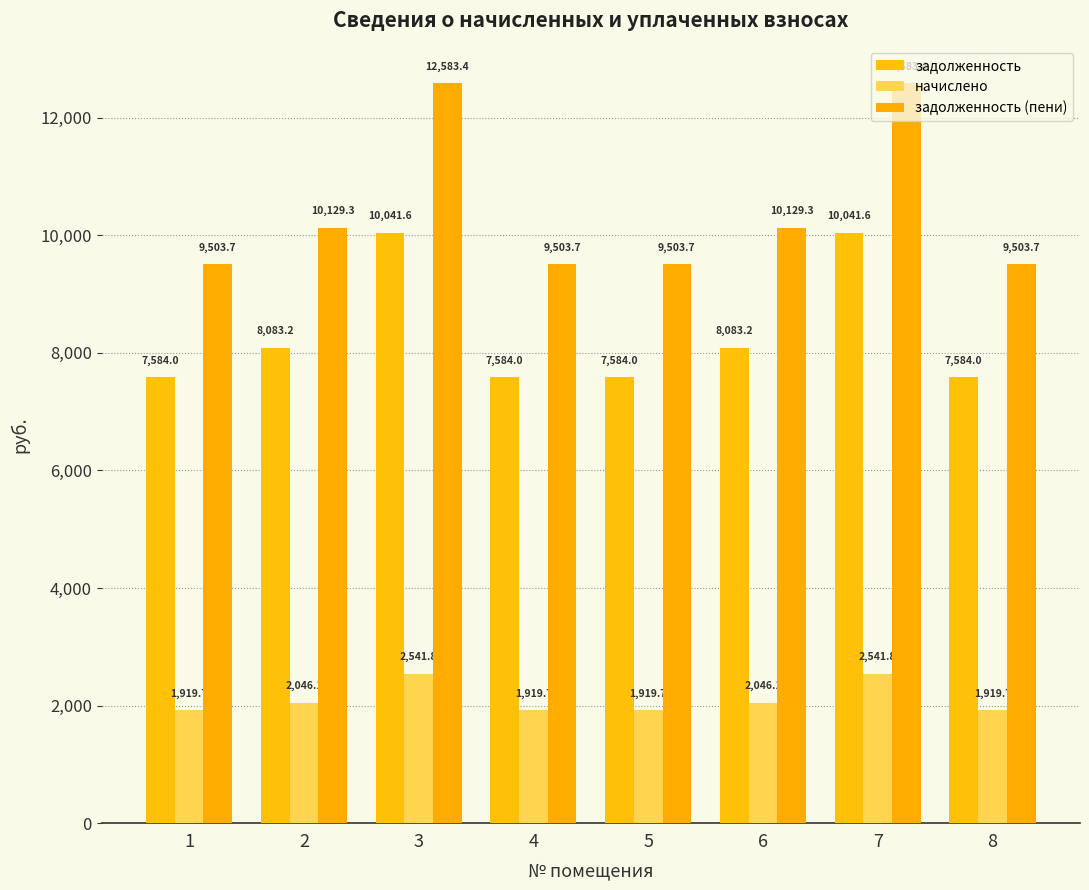

Reading left to right, list all the values displayed in this chart.

задолженность: 1=7584.0	2=8083.2	3=10041.6	4=7584.0	5=7584.0	6=8083.2	7=10041.6	8=7584.0
начислено: 1=1919.7	2=2046.1	3=2541.8	4=1919.7	5=1919.7	6=2046.1	7=2541.8	8=1919.7
задолженность (пени): 1=9503.7	2=10129.3	3=12583.4	4=9503.7	5=9503.7	6=10129.3	7=12583.4	8=9503.7